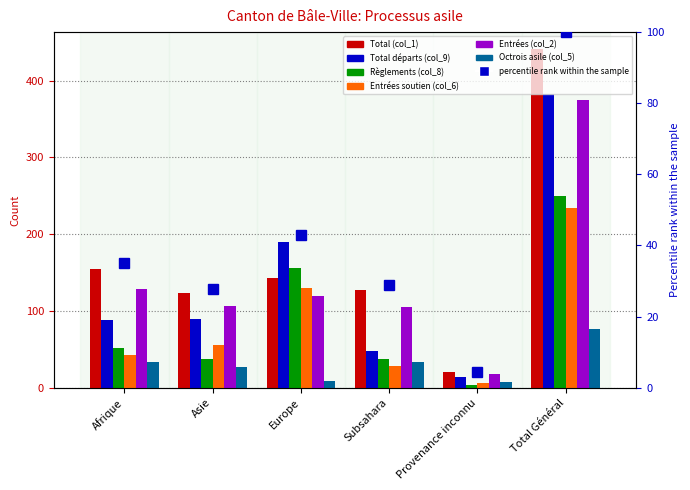

Rank the categories by Règlements (col_8) value from highest to lowest.

Total Général, Europe, Afrique, Asie, Subsahara, Provenance inconnu